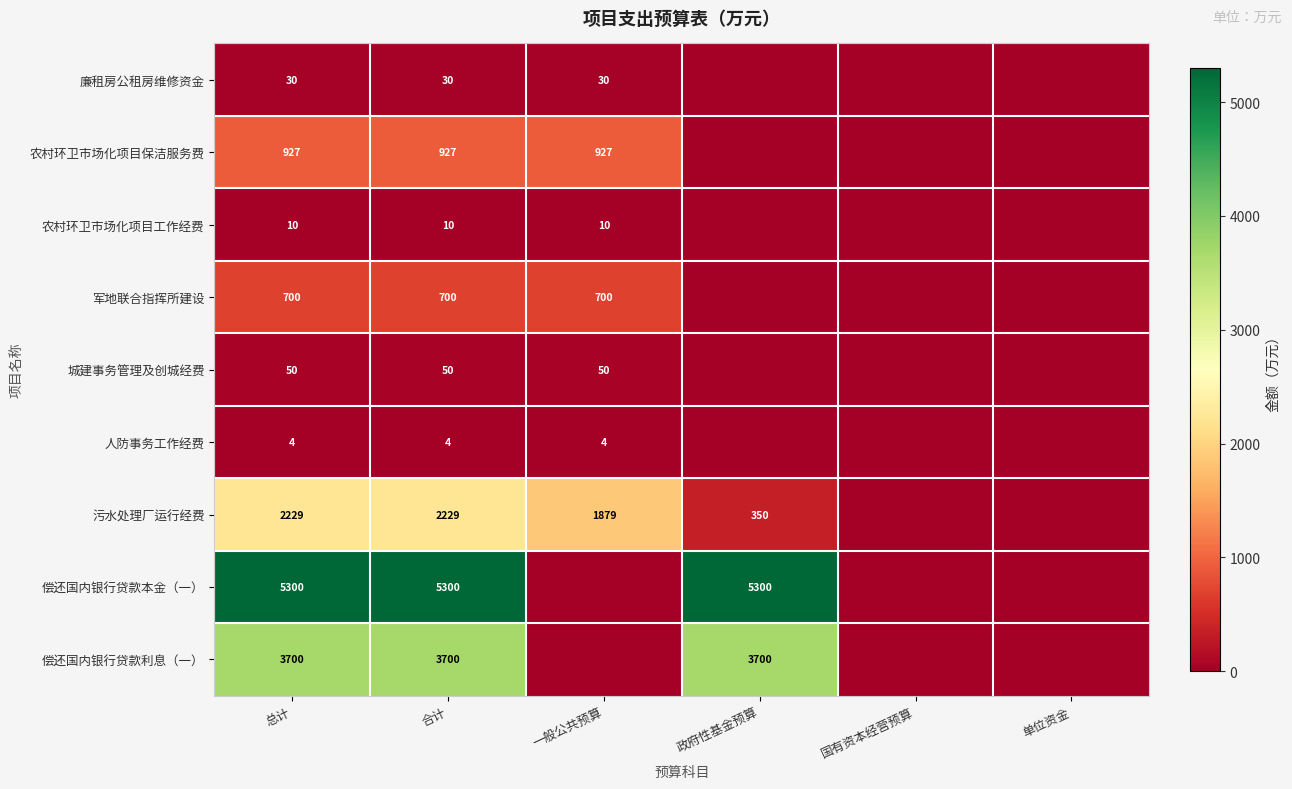

What is the spread (max minus min) of values at 合计?

5296